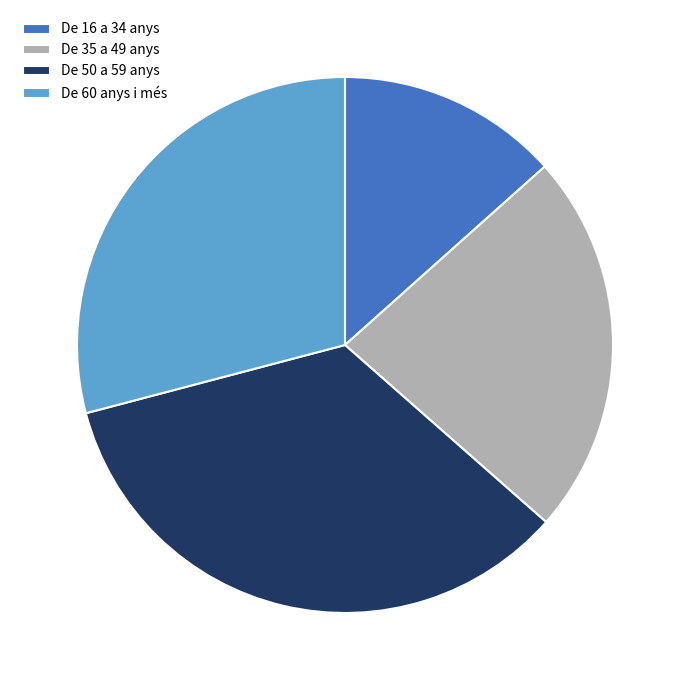

Rank the categories by value from lowest to highest.

De 16 a 34 anys, De 35 a 49 anys, De 60 anys i més, De 50 a 59 anys